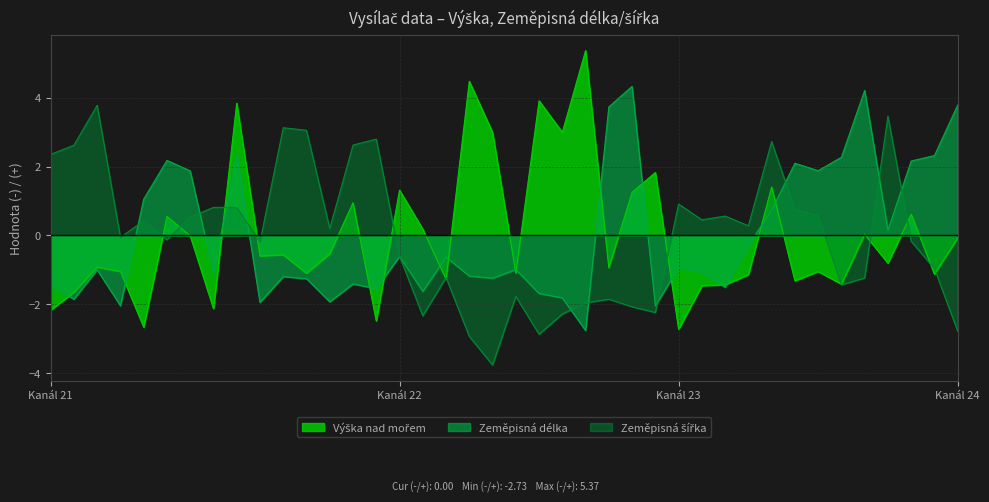

True or false: Zeměpisná délka and Výška nad mořem cross at least once.

True